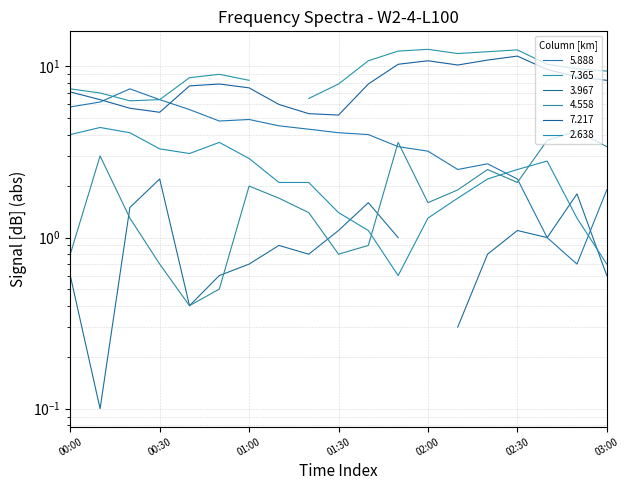

What is the average value of the 2.638 series?

2.4